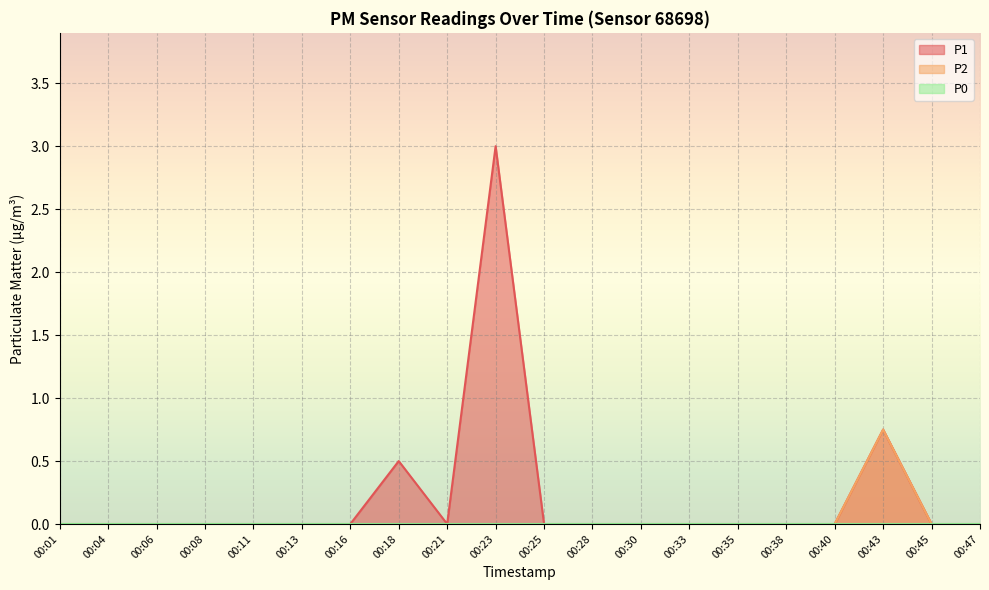

Which series changed the most between 00:25 and 00:47?

P1